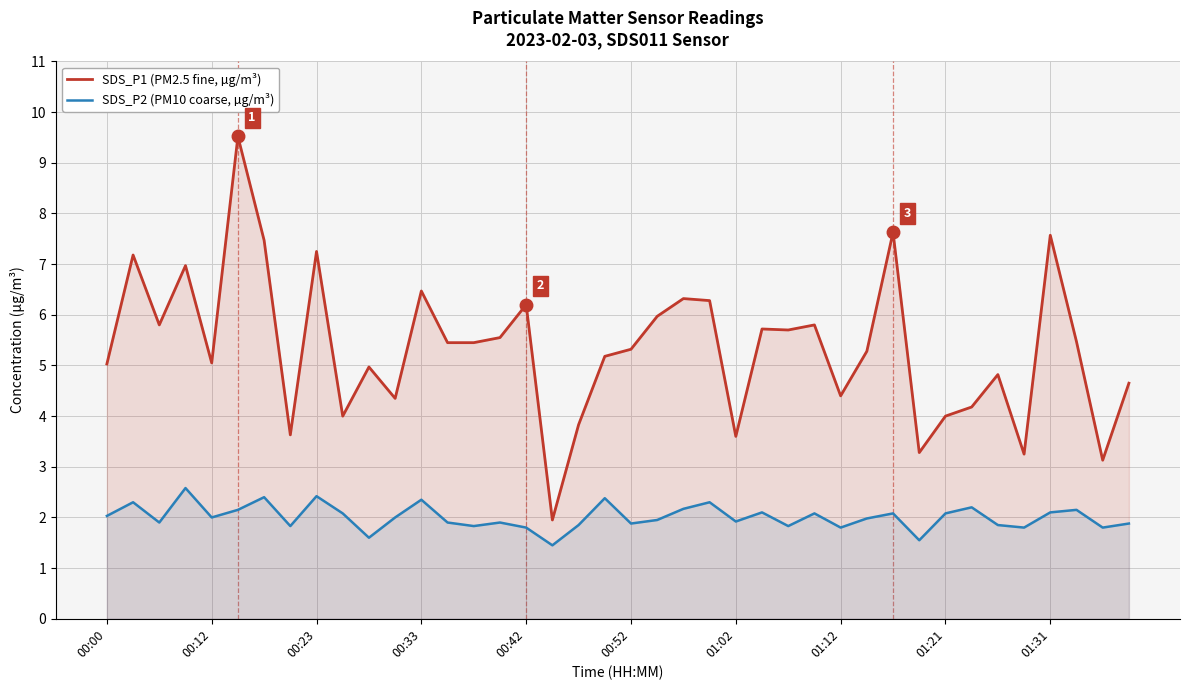

What is the greatest value displayed?

9.5